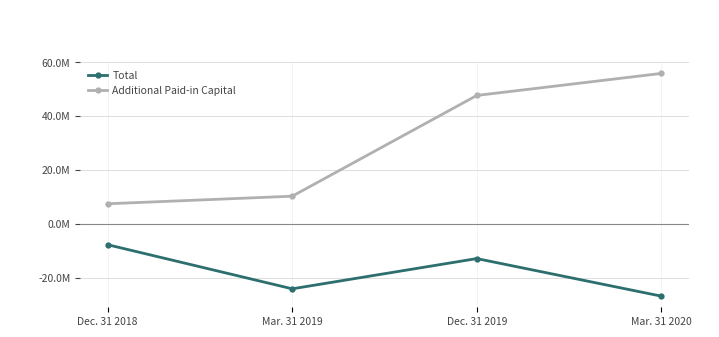

What is the label of the 1st point from the left?

Dec. 31 2018